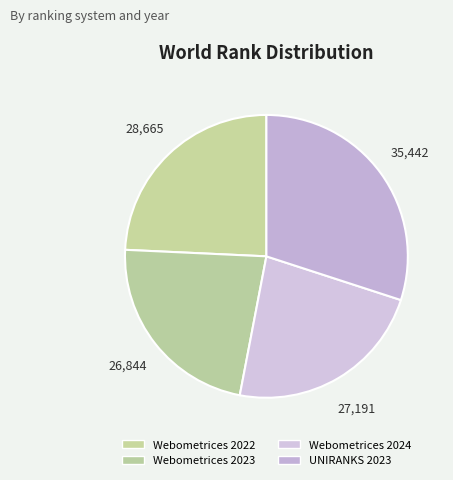

Is it true that Webometrices 2024 is 23% of the pie?

True